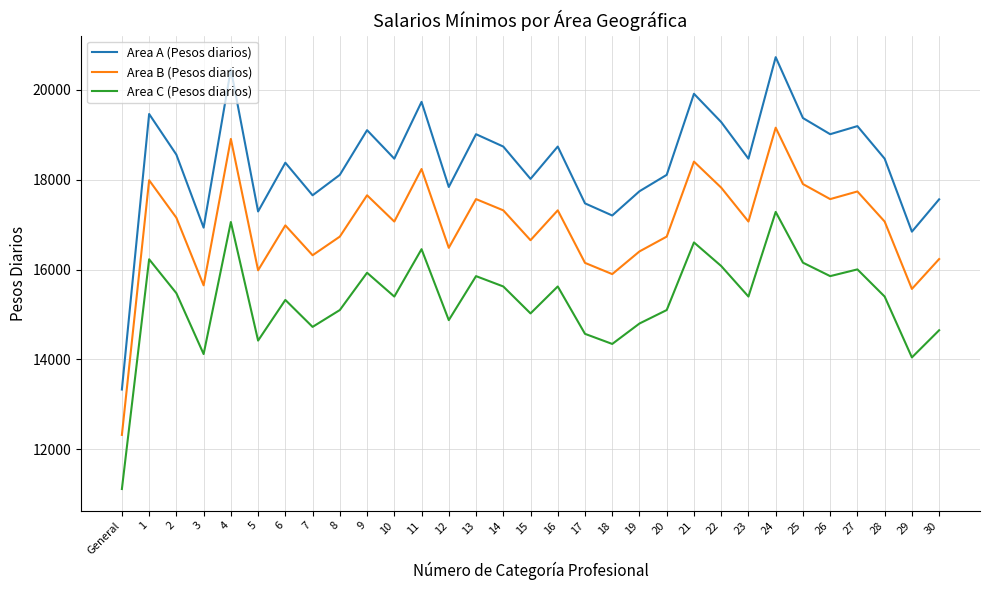

Which category has the highest value across all series?

24